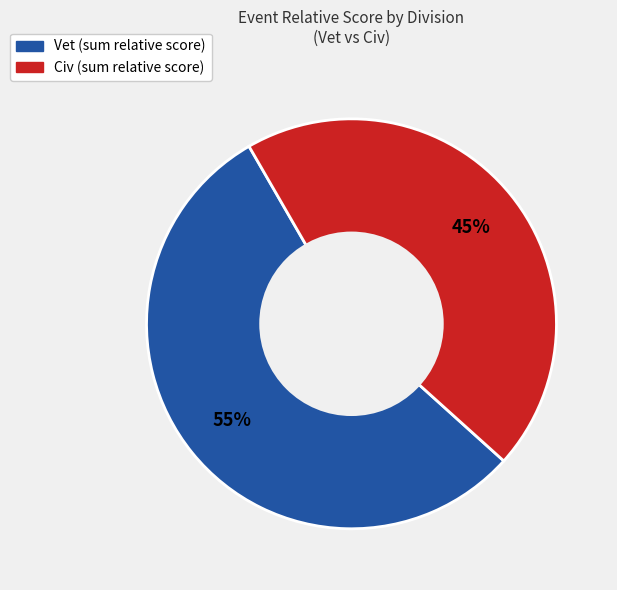

To the nearest percent, what is the difference between the largest and smallest slice percentages?

10%